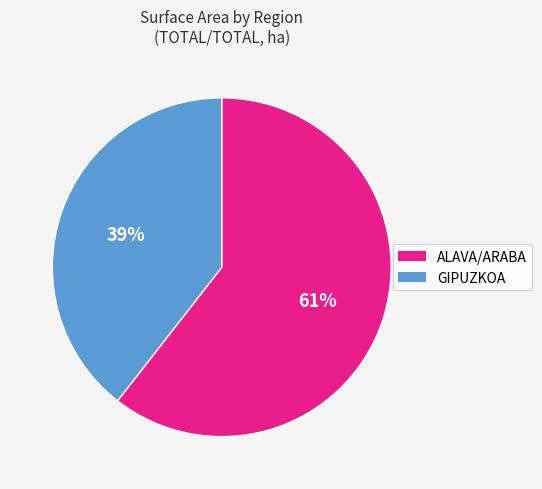

What is the smallest slice in the pie chart?

GIPUZKOA